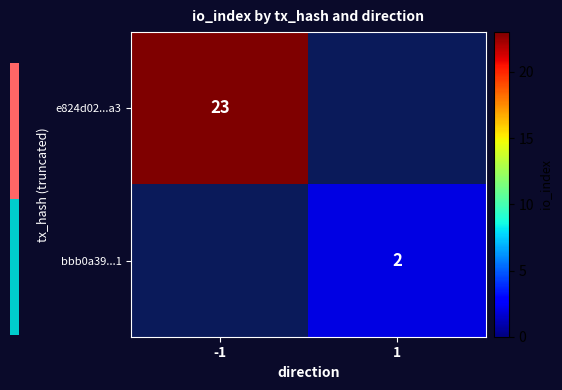

The e824d02...a3 series shows 12 at -1. True or false?

False